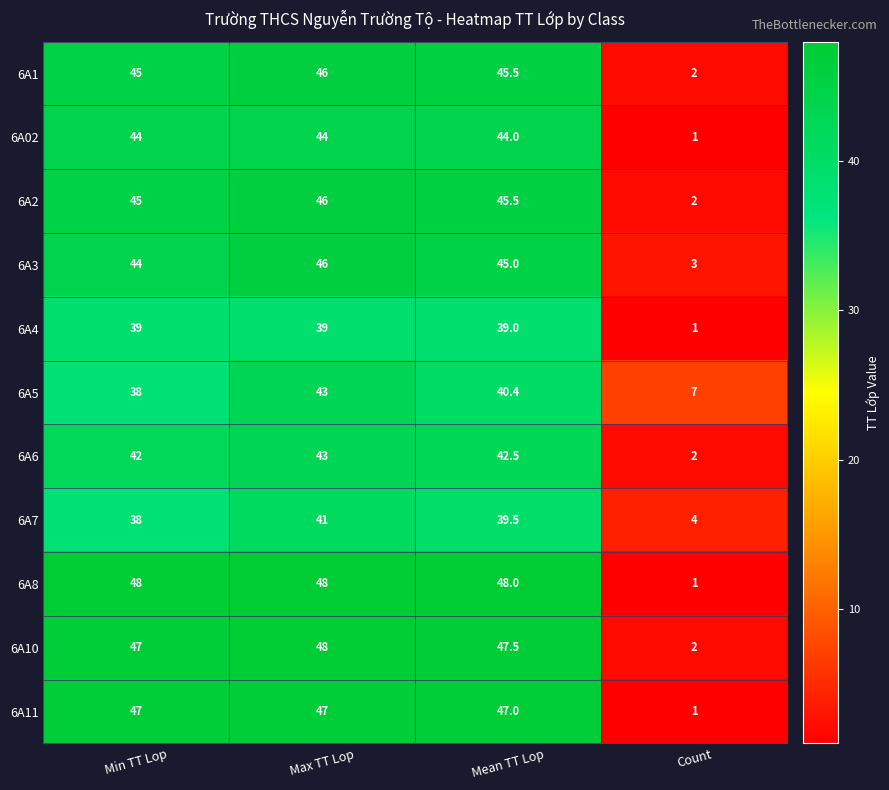

What is the greatest value displayed?

48.0